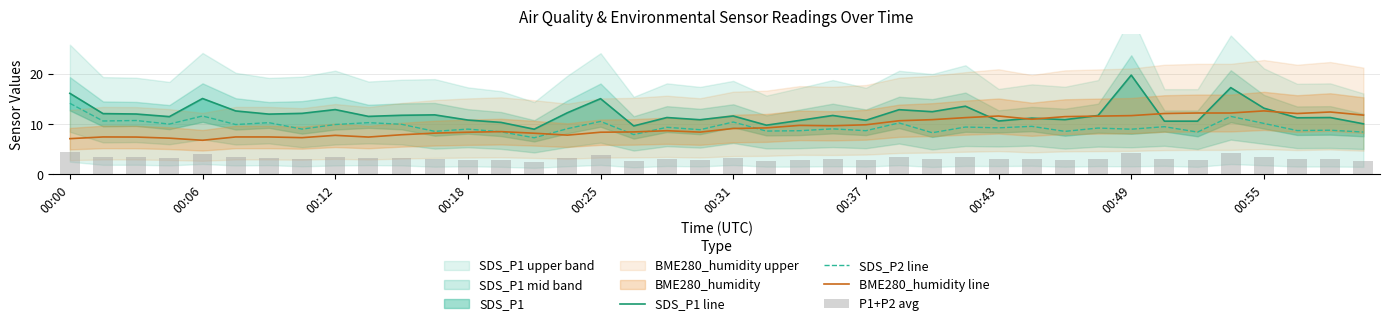

What is the approximate value of P1+P2 avg at 39?

2.8